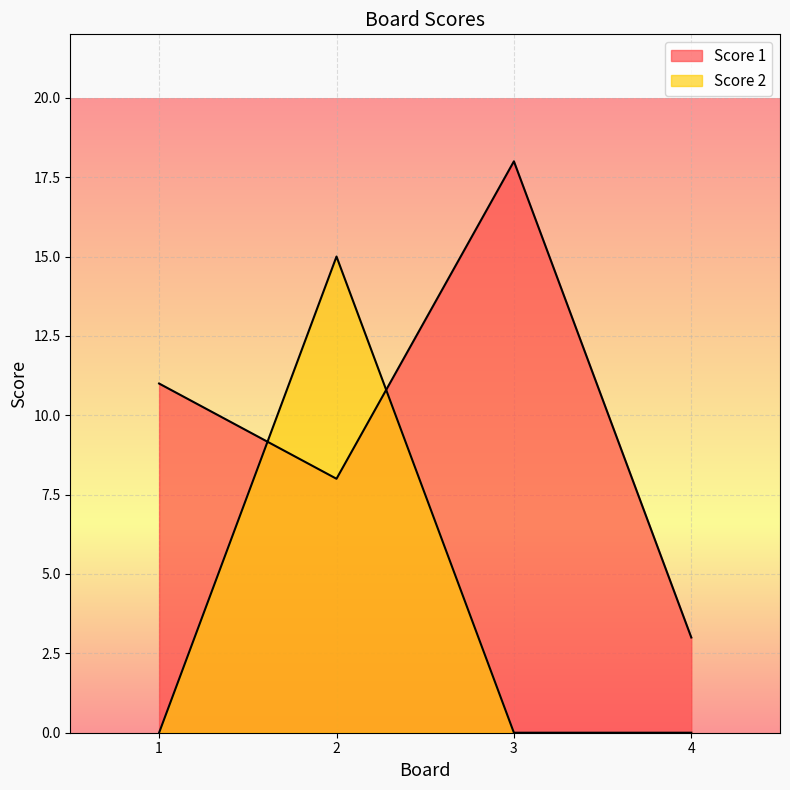

Reading left to right, what are all the values shown in this chart?

Score 1: 11	8	18	3
Score 2: 0	15	0	0